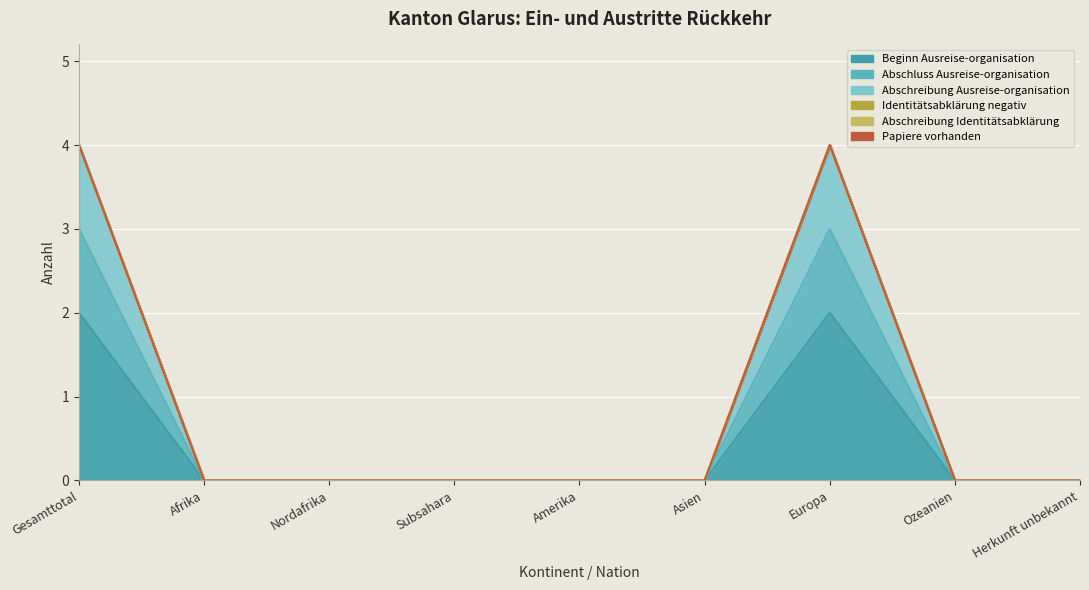

Which series has the widest spread of values?

Abschreibung Ausreise-organisation